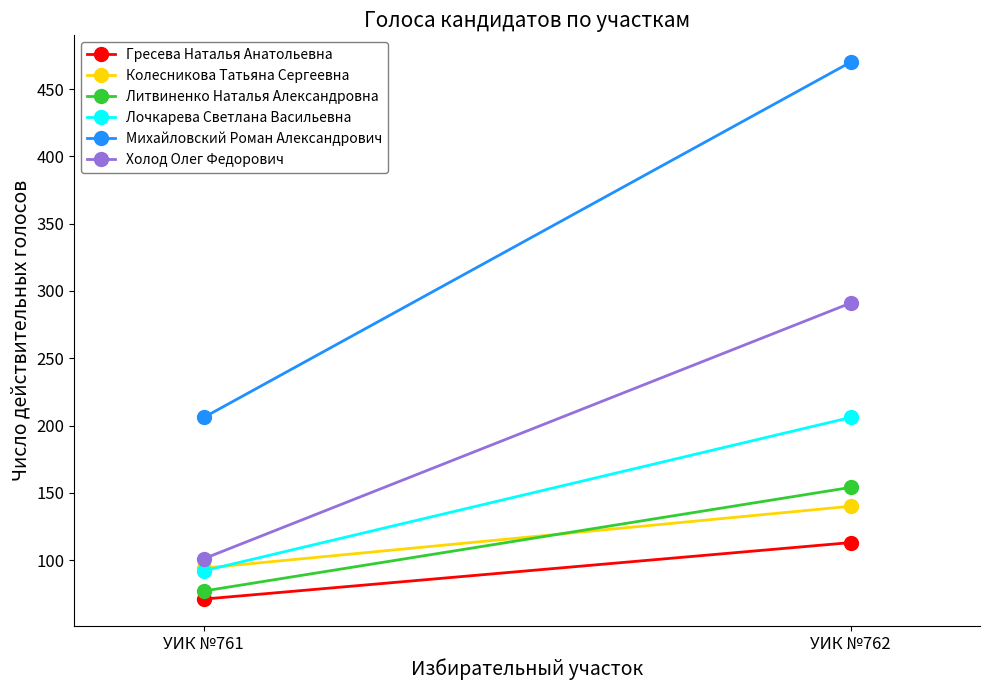

True or false: Литвиненко Наталья Александровна has a value of 154 at УИК №762.

True